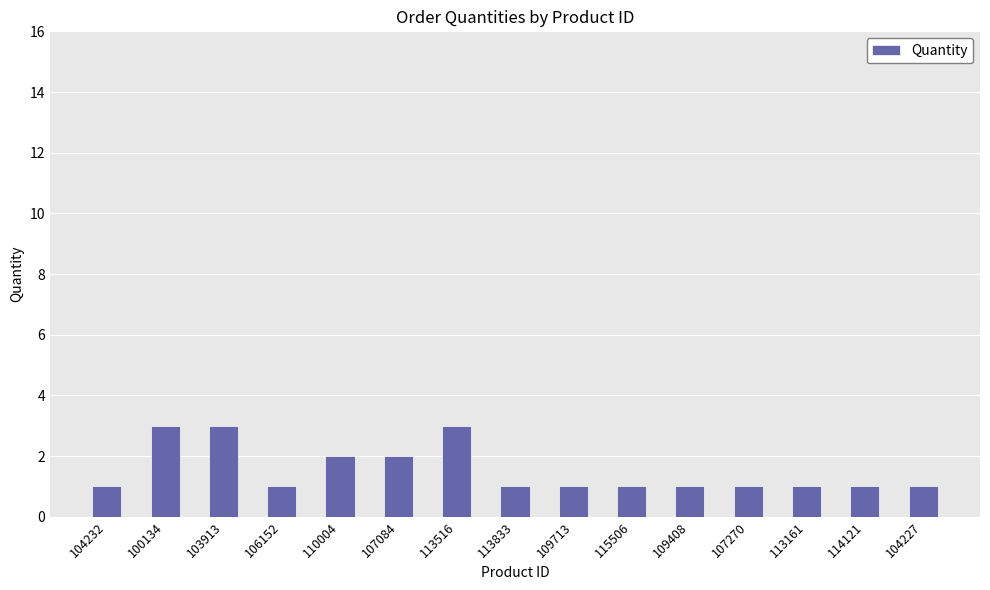

Reading left to right, what are all the values shown in this chart?

1	3	3	1	2	2	3	1	1	1	1	1	1	1	1